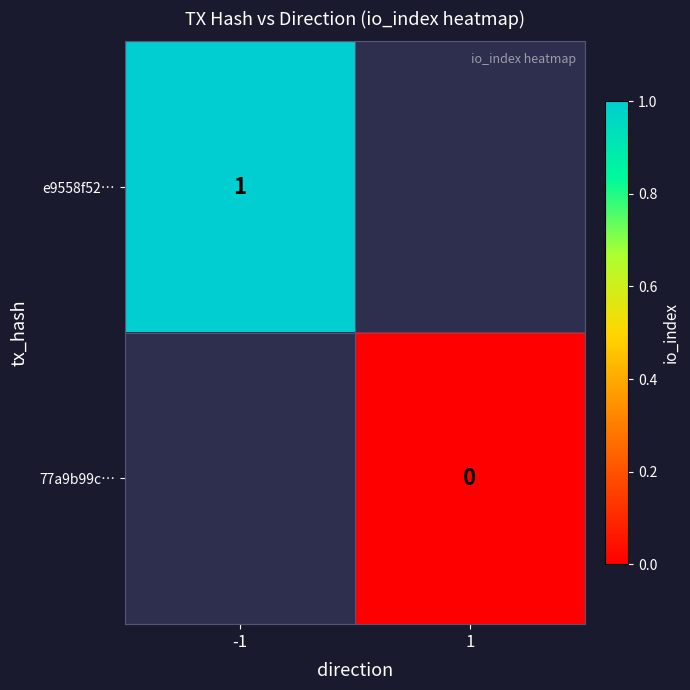

Is the value of e9558f52… at -1 greater than the value of 77a9b99c… at 1?

Yes